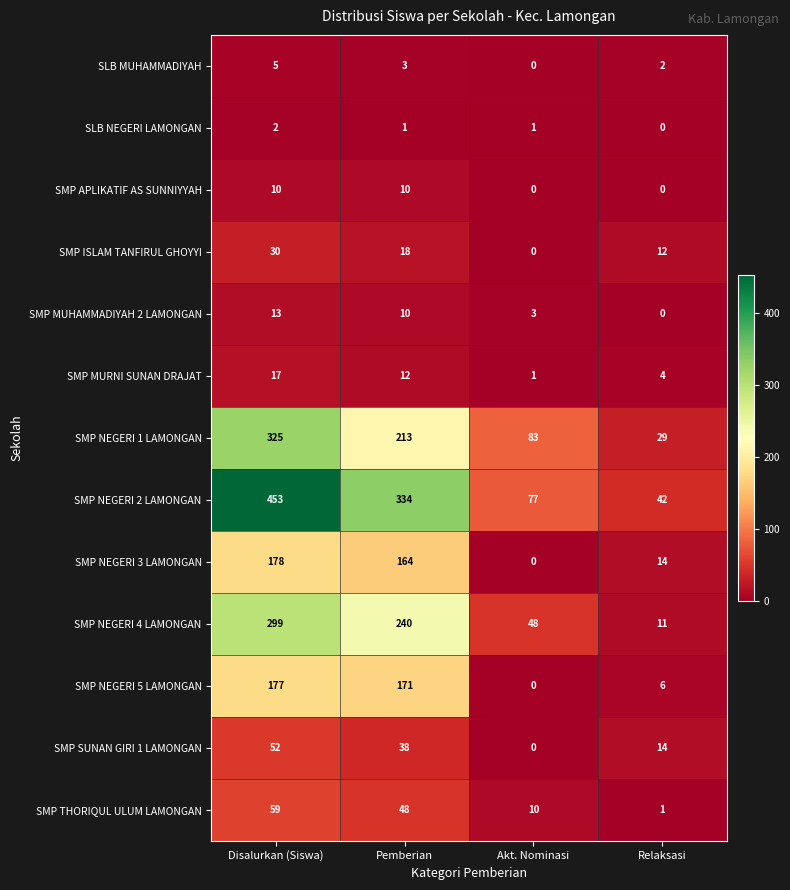

The value of SMP THORIQUL ULUM LAMONGAN at Relaksasi is 1. True or false?

True